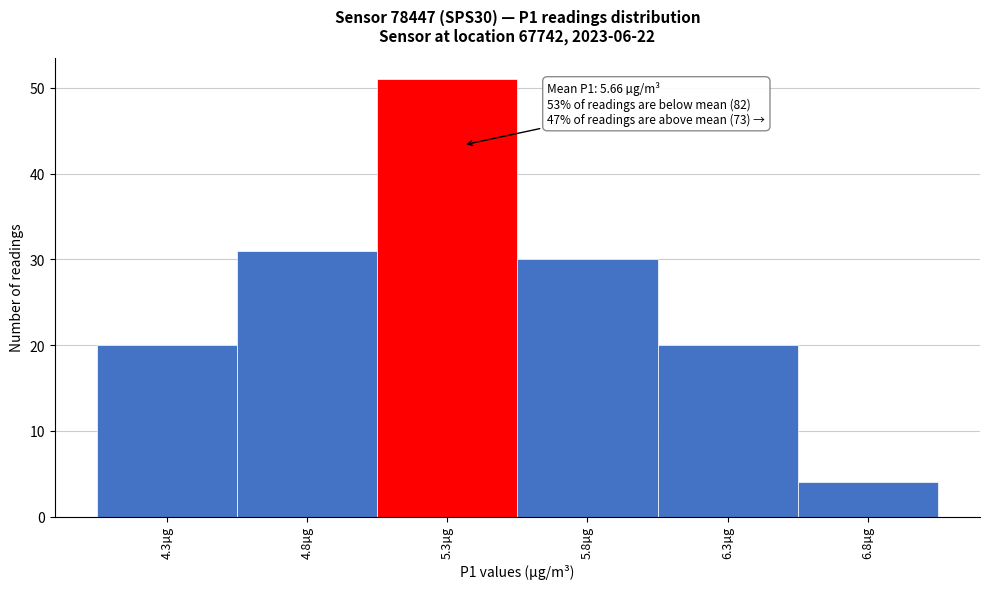

Reading right to left, transcribe all the data shown in this chart.

4	20	30	51	31	20